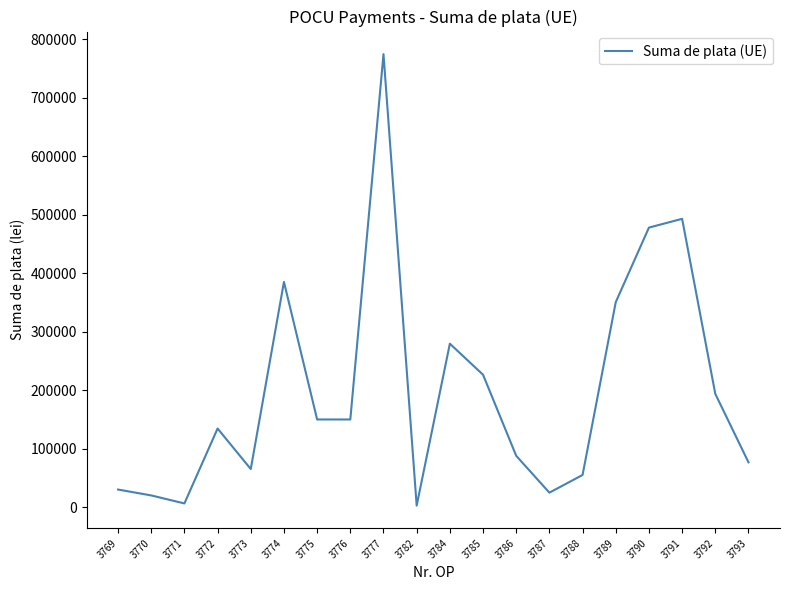

Approximately how many times larger is the value at 3769 compared to 3774?

0.1